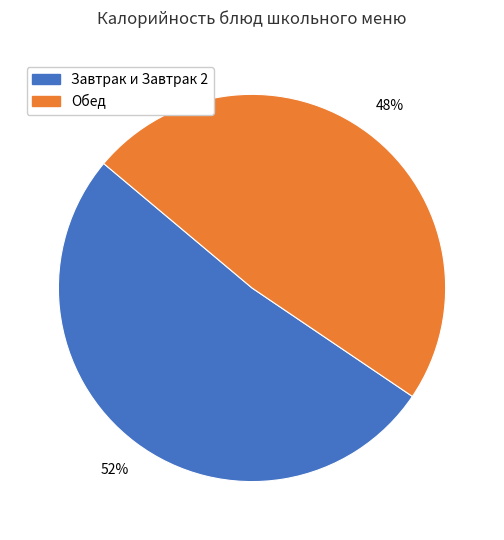

How many slices are in this pie chart?

2